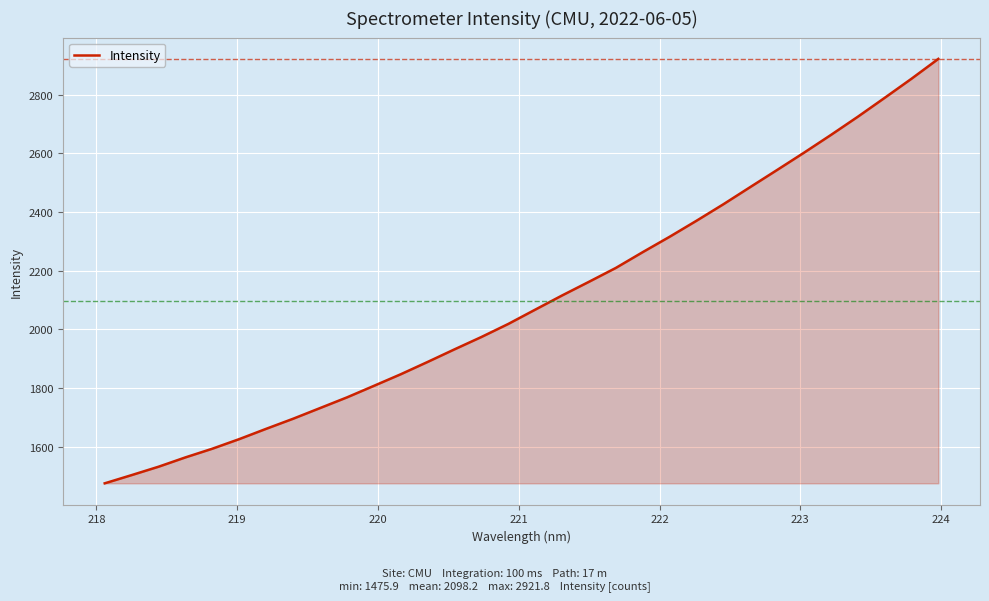

What is the greatest value displayed?

2921.8